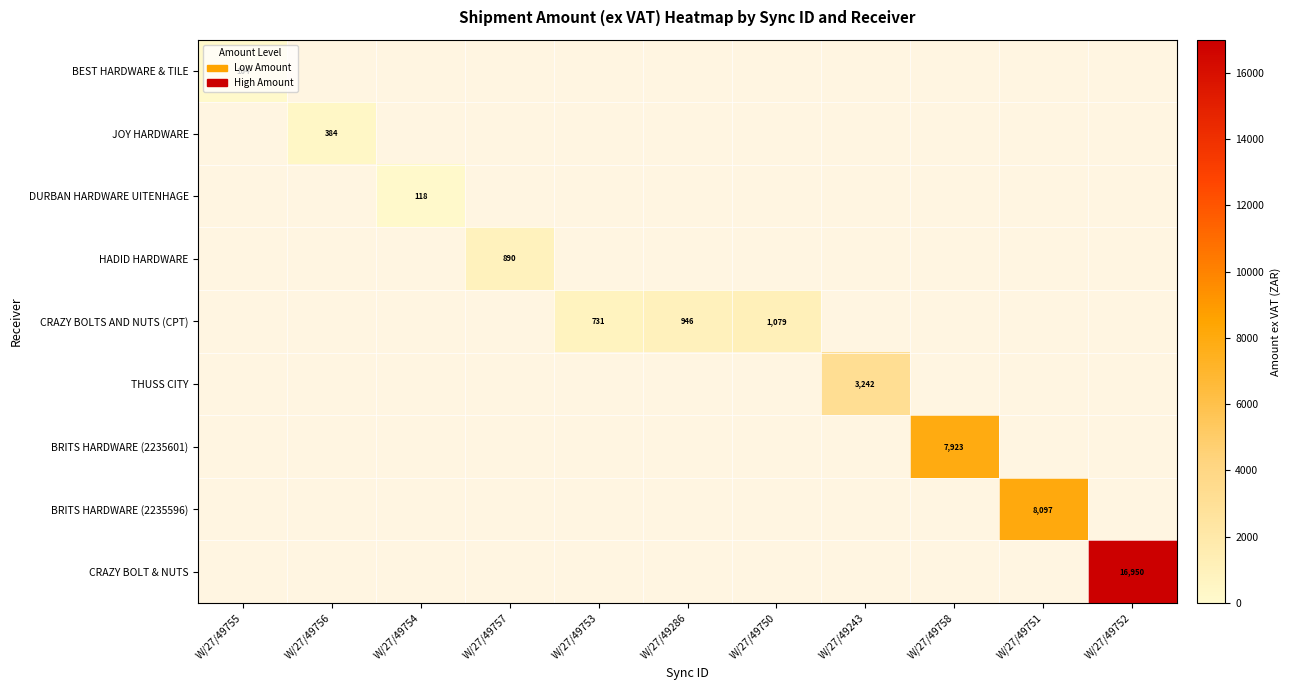

At how many categories does at least one series exceed 3569?

3